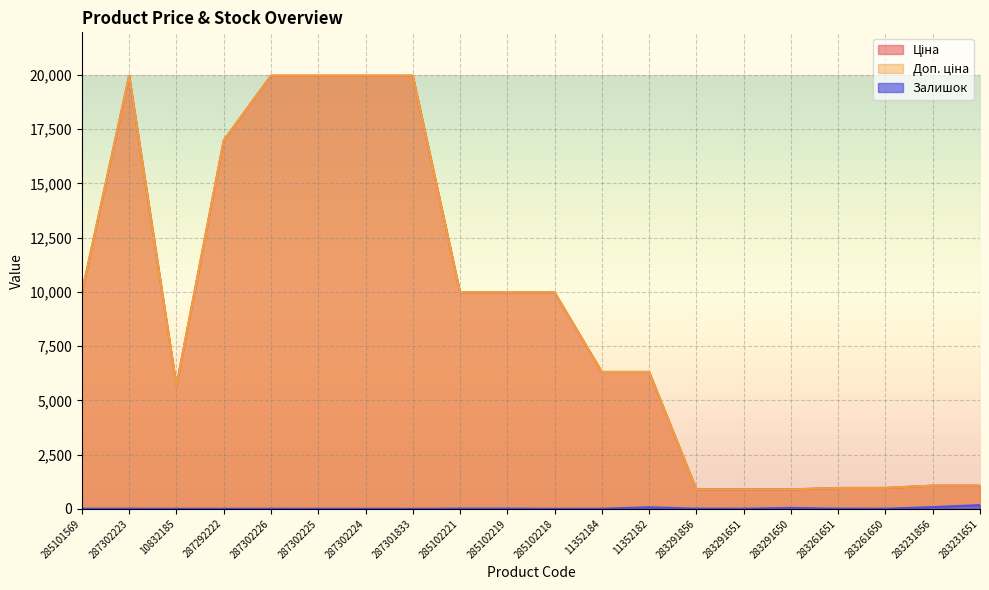

How many categories are shown in the chart?

20